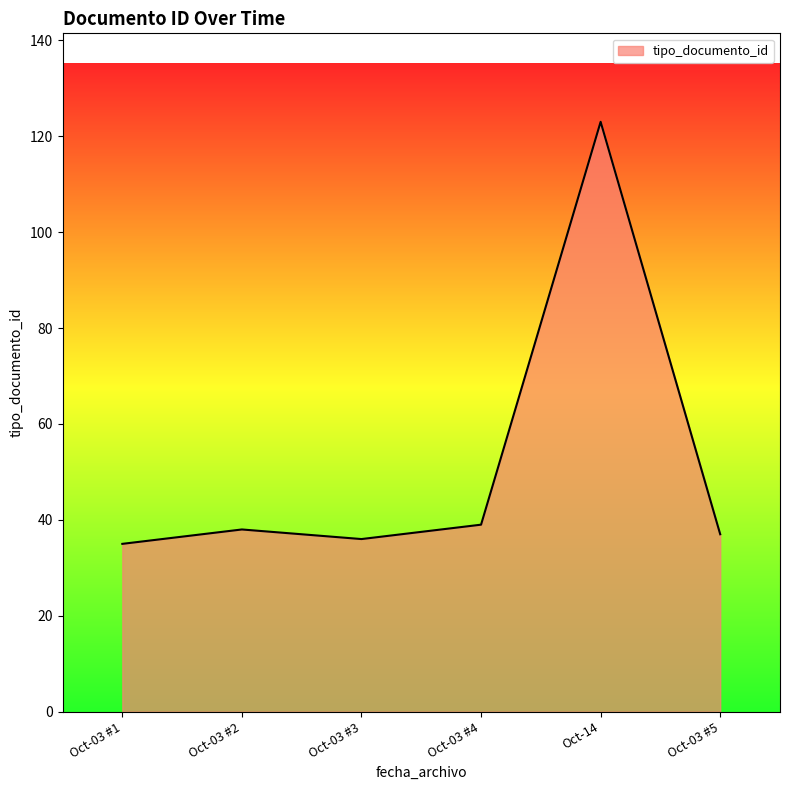

Reading left to right, extract all data points from this chart.

35	38	36	39	123	37